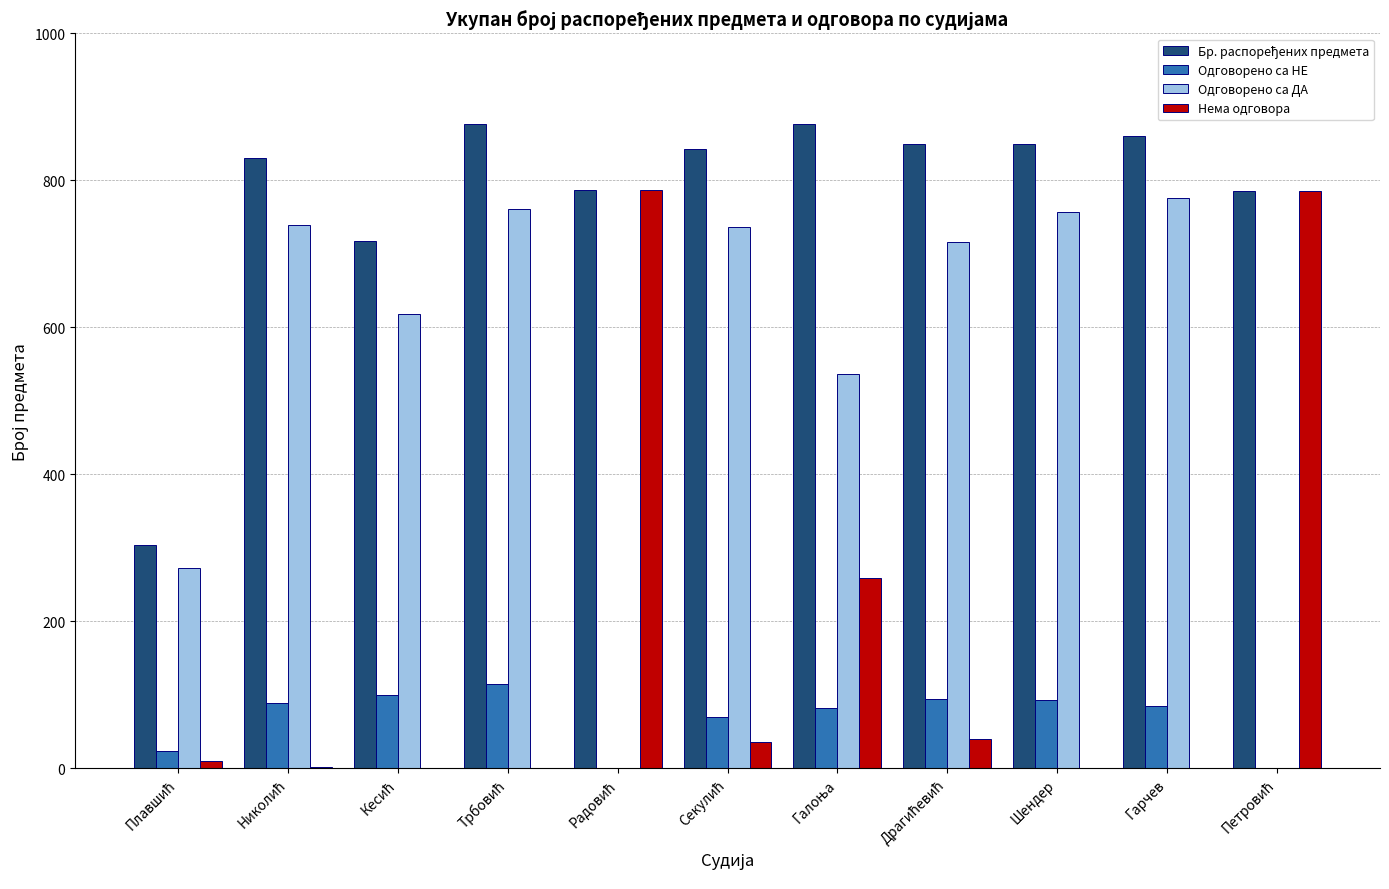

What is the highest value of the Одговорено са ДА series?

776